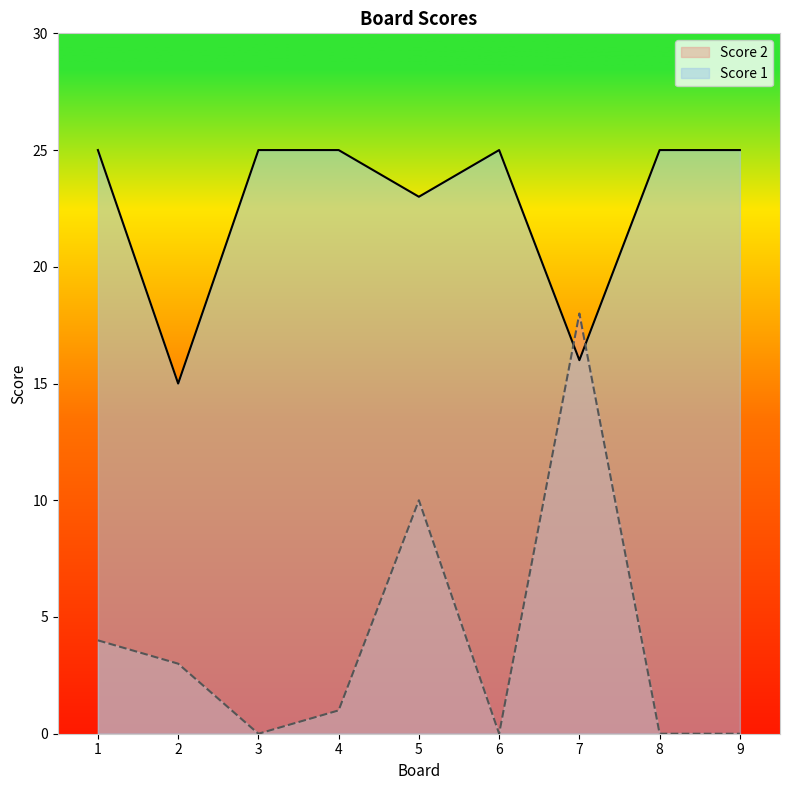

True or false: Score 2 and Score 1 cross at least once.

True